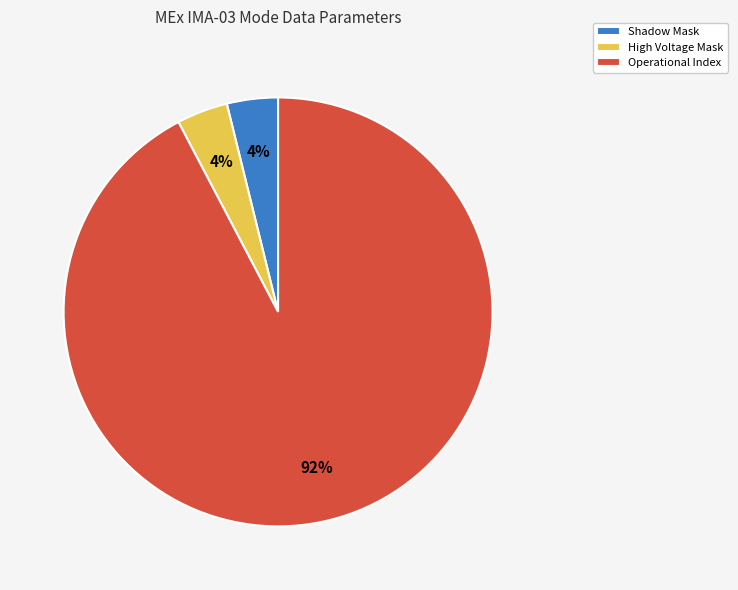

What is the largest slice in the pie chart?

Operational Index